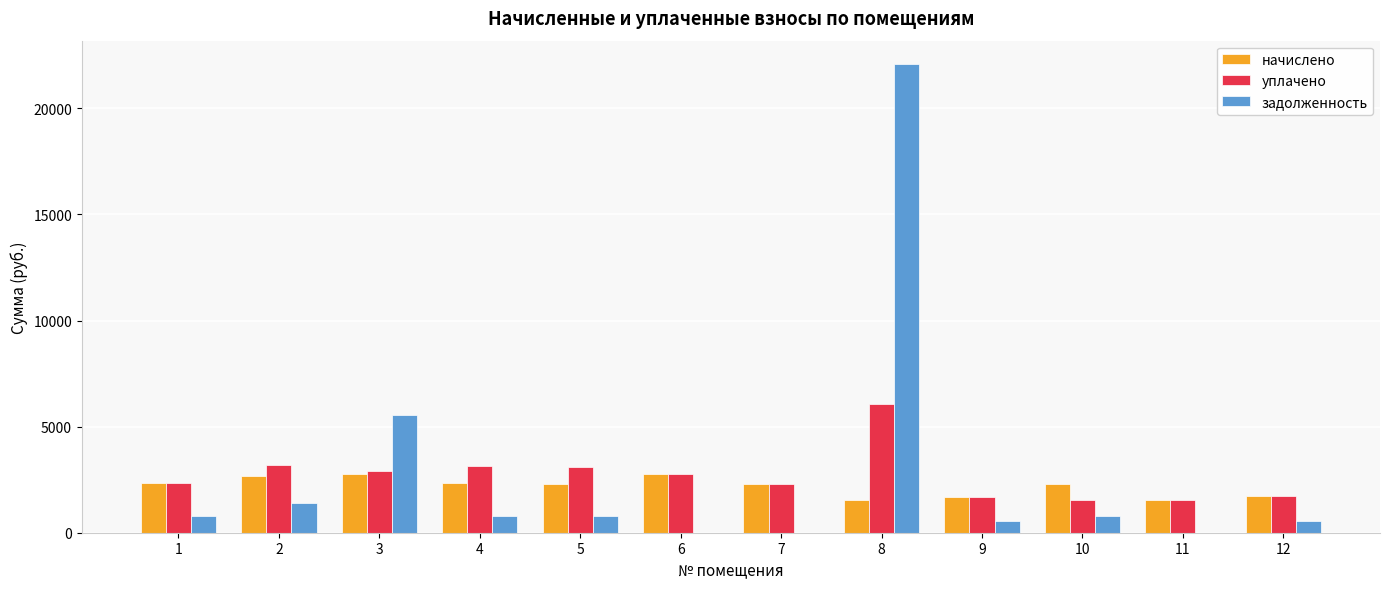

Where does the уплачено series first go above 2767?

2